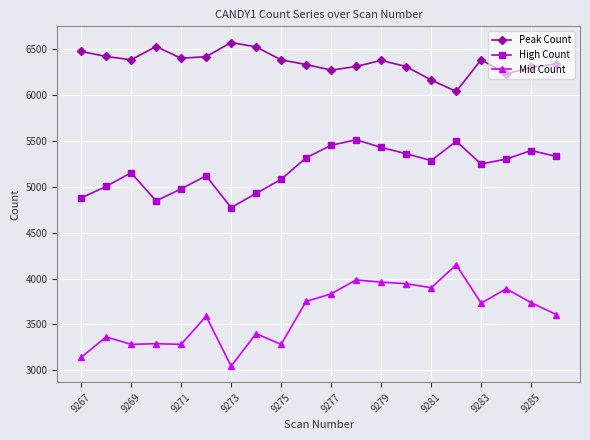

True or false: High Count has more than 1 points higher than both neighbors.

True